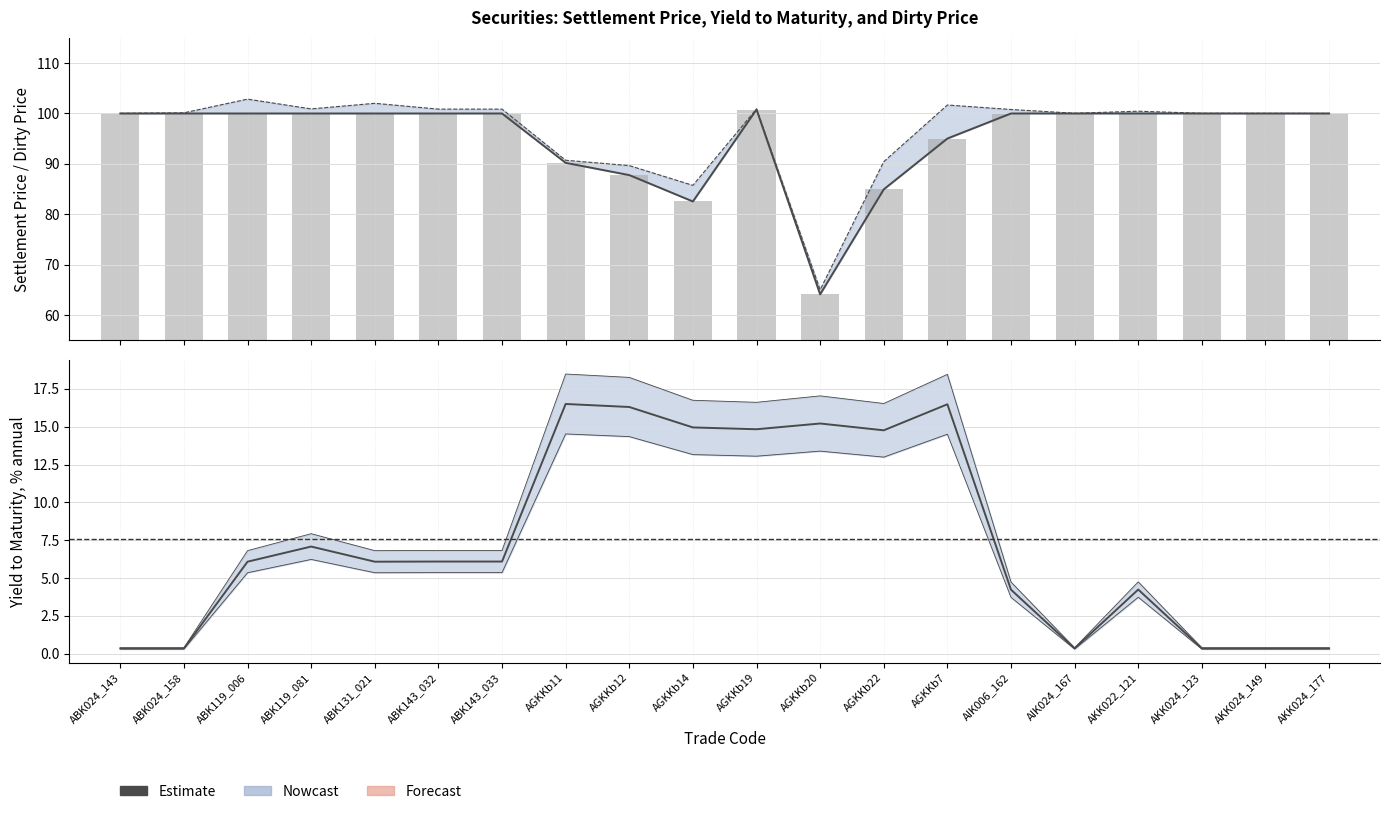

Which category has the highest value in the Estimate series?

AGKKb11